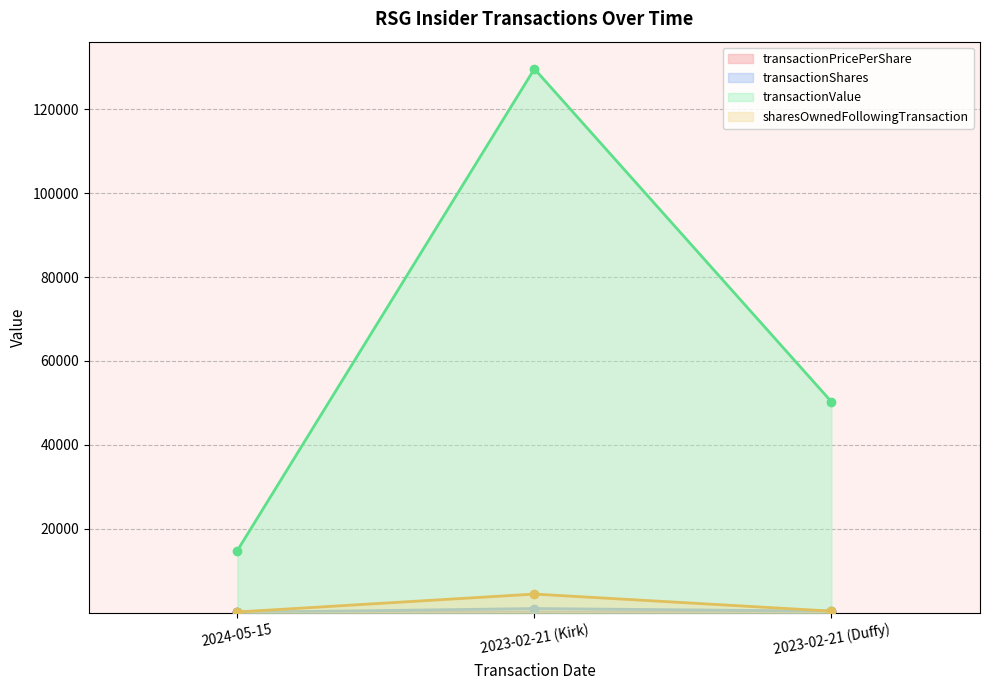

Which series has the largest total across all categories?

transactionValue